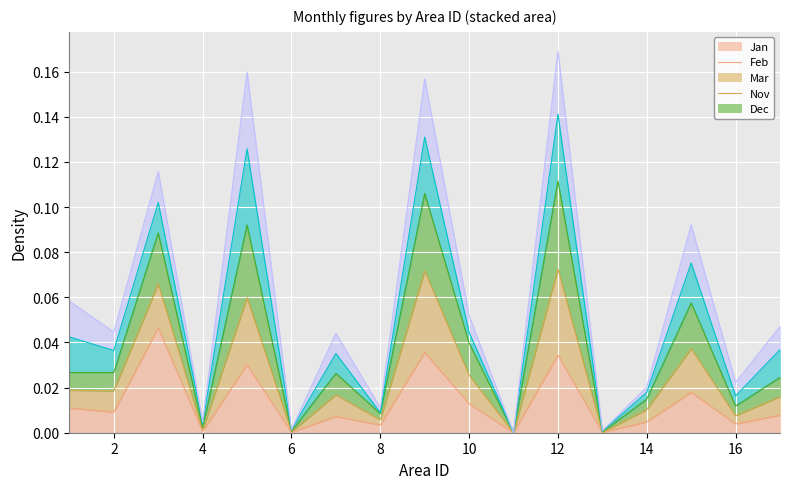

True or false: Jan has more than 2 points higher than both neighbors.

True